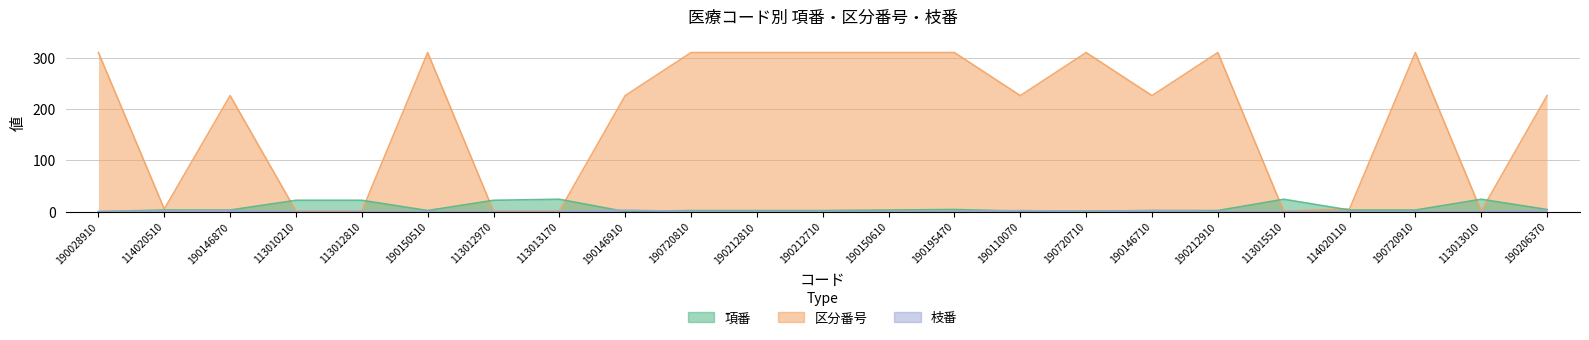

What is the maximum value shown in the chart?

310